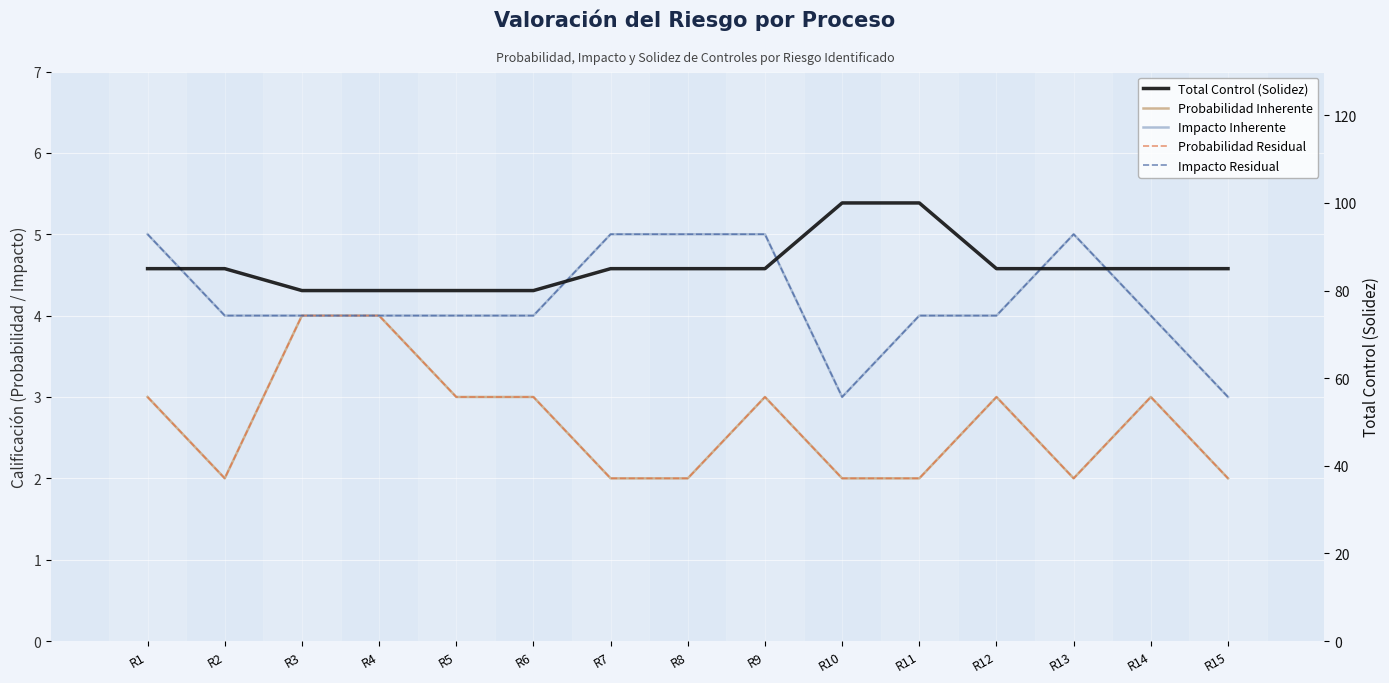

Is this an area chart (filled region under the line)?

No